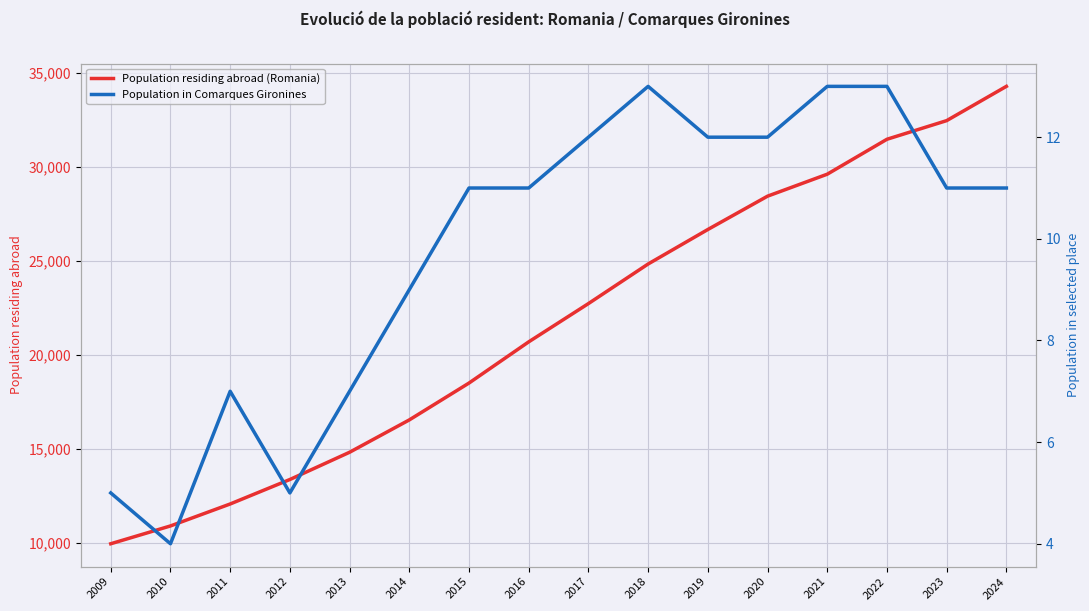

What is the average value of the Population in Comarques Gironines series?

10